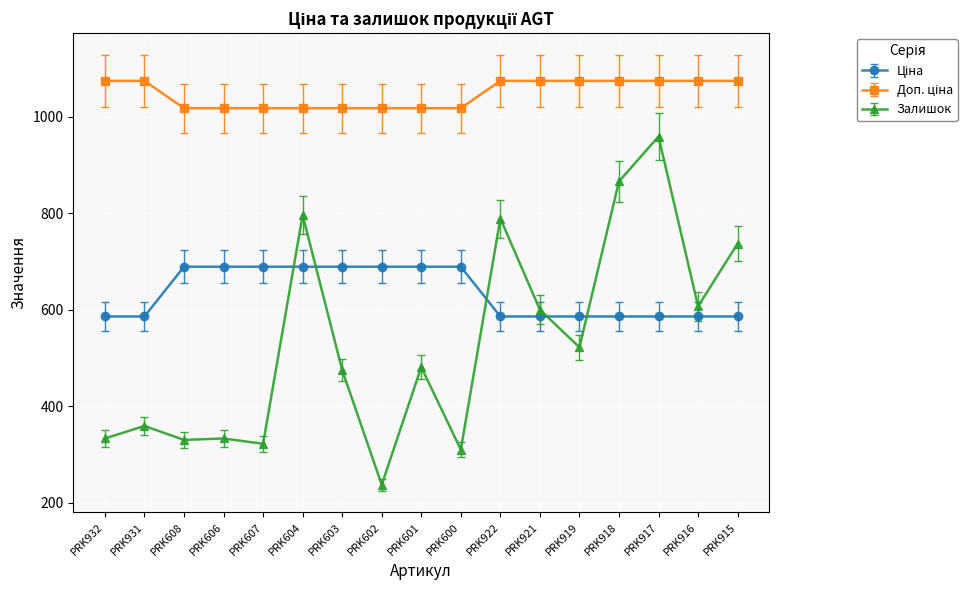

What is the difference between the Залишок values at PRK602 and PRK600?

73.0